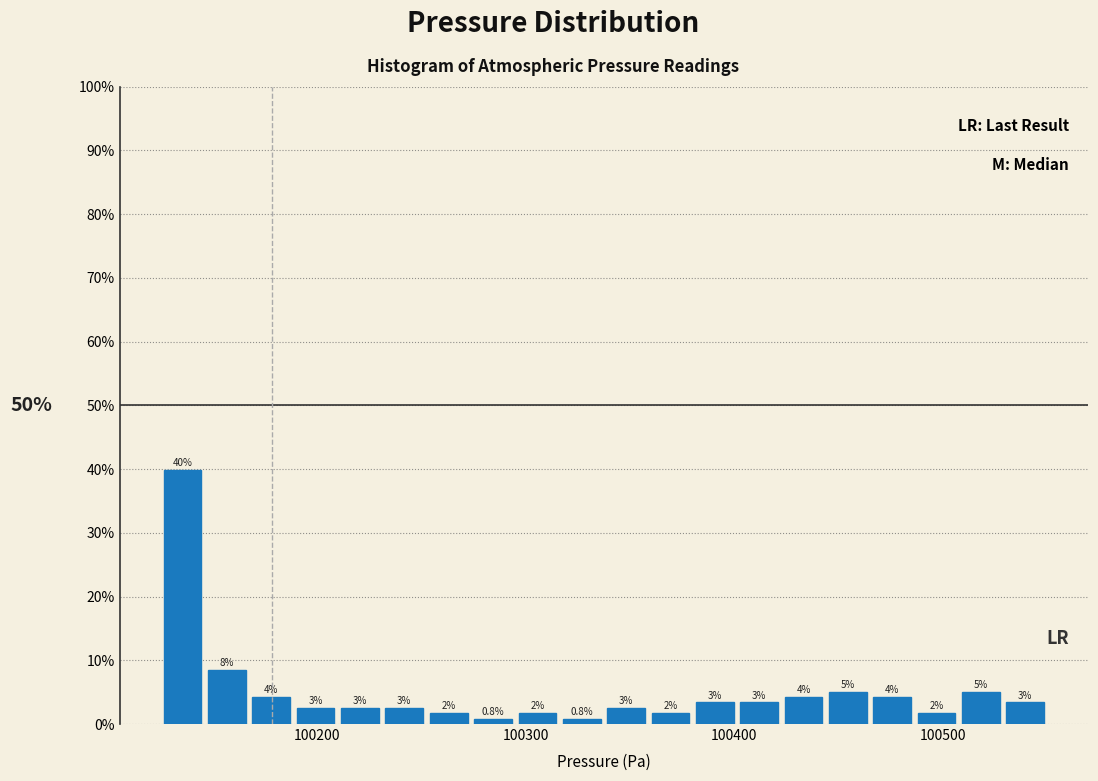

Read against the x-axis, roughly where is the centre of the tallest bar?

100140